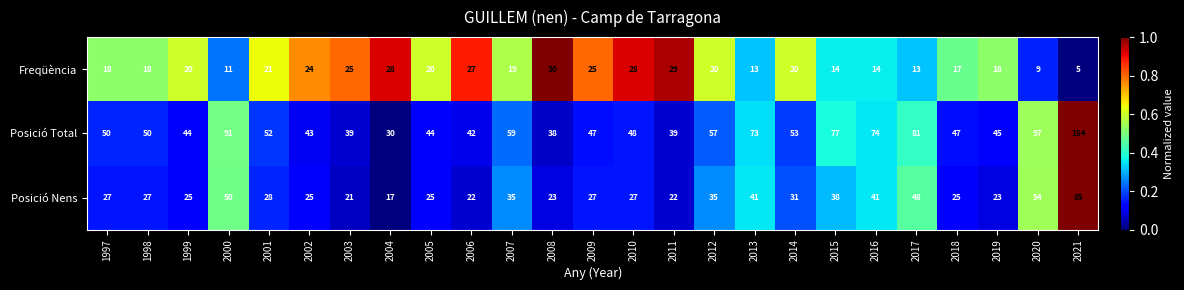

What is the total value across all series at 2015?

129